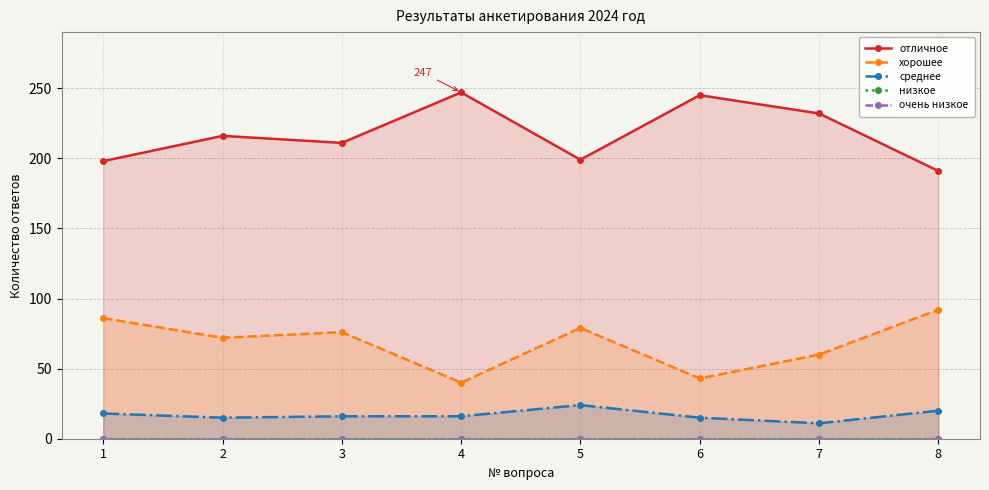

Is it true that очень низкое equals 0 at 4?

True